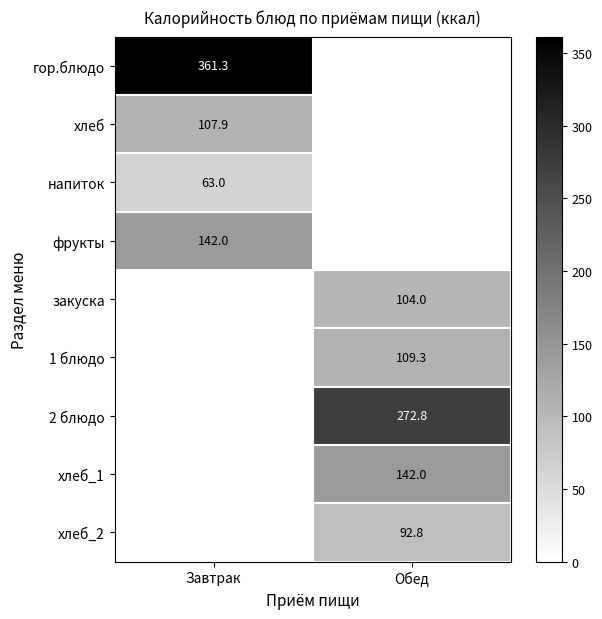

Is the value of хлеб_1 at Обед greater than the value of 2 блюдо at Обед?

No